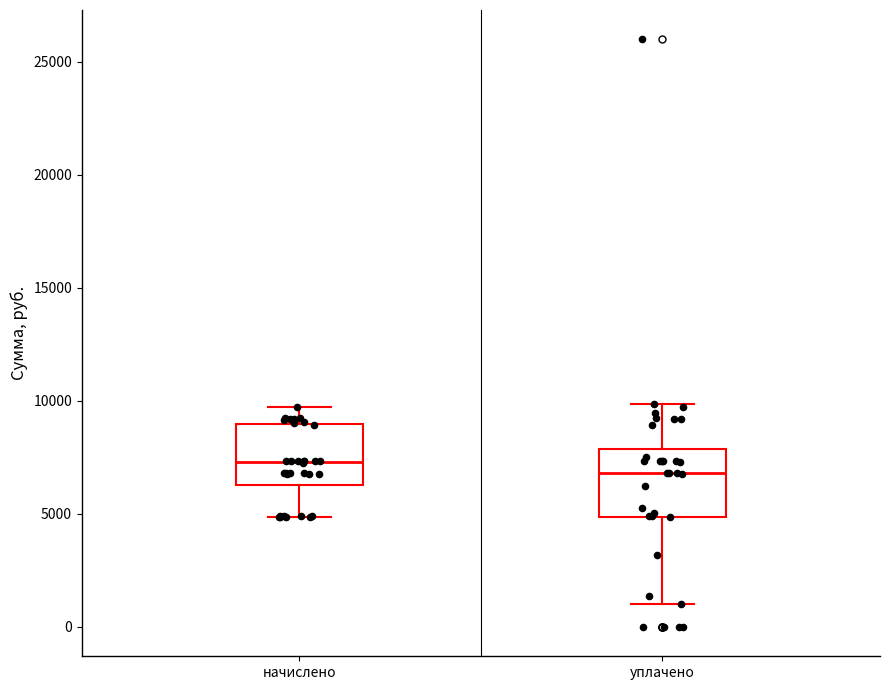

Where is the upper edge of the box for уплачено on the y-axis? The values are not printed on the chart, so give them approximately, as read against the axis.

8000